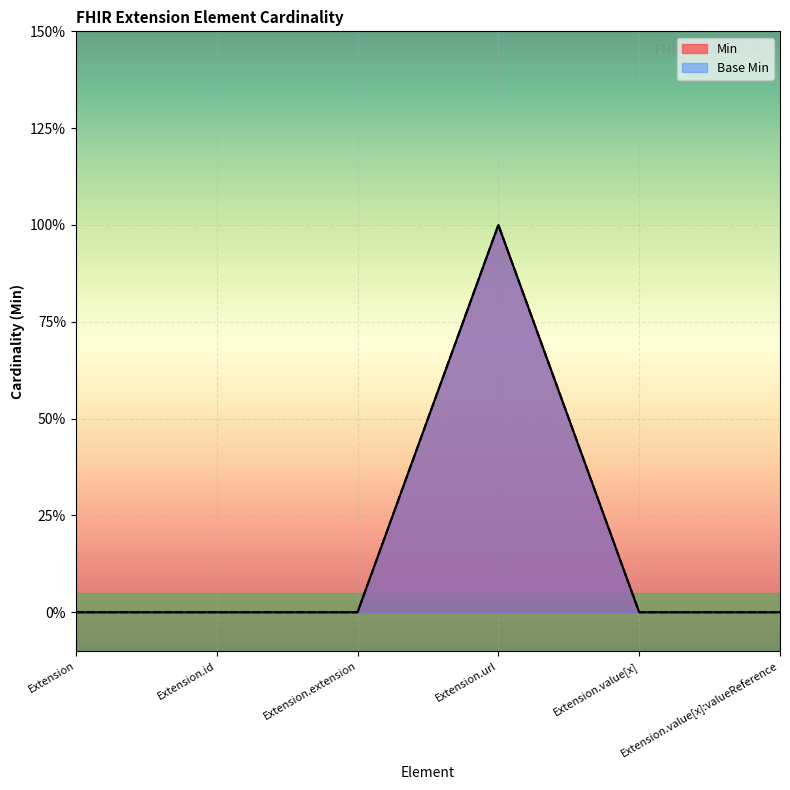

Which series changed the most between Extension.extension and Extension.url?

Min